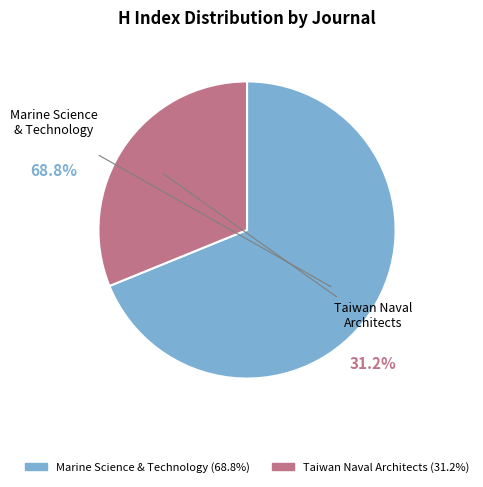

Does any single category account for the majority?

Yes